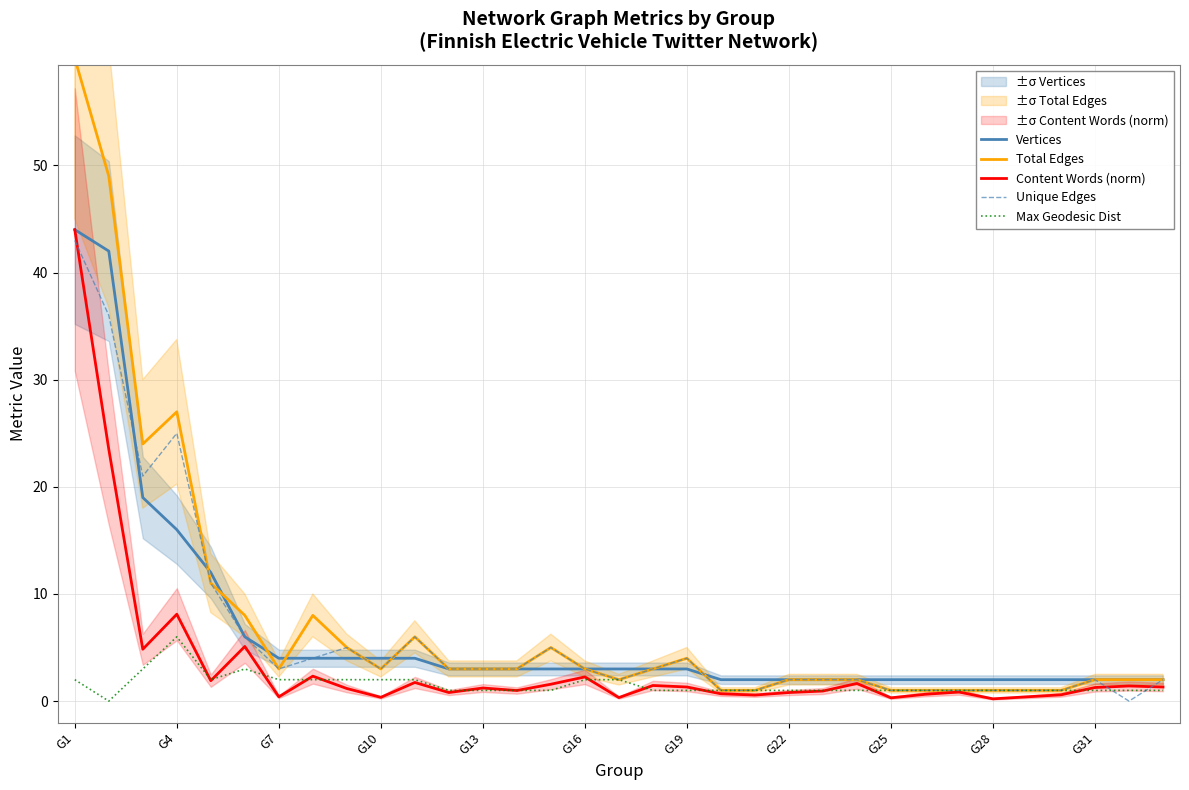

Reading right to left, list all the values displayed in this chart.

Vertices: 2.0	2.0	2.0	2.0	2.0	2.0	2.0	2.0	2.0	2.0	2.0	2.0	2.0	2.0	3.0	3.0	3.0	3.0	3.0	3.0	3.0	3.0	4.0	4.0	4.0	4.0	4.0	6.0	12.0	16.0	19.0	42.0	44.0
Total Edges: 2.0	2.0	2.0	1.0	1.0	1.0	1.0	1.0	1.0	2.0	2.0	2.0	1.0	1.0	4.0	3.0	2.0	3.0	5.0	3.0	3.0	3.0	6.0	3.0	5.0	8.0	3.0	8.0	11.0	27.0	24.0	49.0	60.0
Content Words (norm): 1.3	1.4	1.3	0.6	0.4	0.2	0.8	0.6	0.3	1.6	0.9	0.8	0.6	0.7	1.3	1.5	0.3	2.3	1.6	1.0	1.2	0.8	1.7	0.4	1.2	2.3	0.4	5.1	1.9	8.1	4.8	23.5	44.0
Unique Edges: 2.0	0.0	2.0	1.0	1.0	1.0	1.0	1.0	1.0	2.0	2.0	2.0	1.0	1.0	4.0	3.0	2.0	3.0	5.0	3.0	3.0	3.0	6.0	3.0	5.0	4.0	3.0	6.0	11.0	25.0	21.0	36.0	43.0
Max Geodesic Dist: 1.0	1.0	1.0	1.0	1.0	1.0	1.0	1.0	1.0	1.0	1.0	1.0	1.0	1.0	1.0	1.0	2.0	2.0	1.0	1.0	1.0	1.0	2.0	2.0	2.0	2.0	2.0	3.0	2.0	6.0	3.0	0.0	2.0